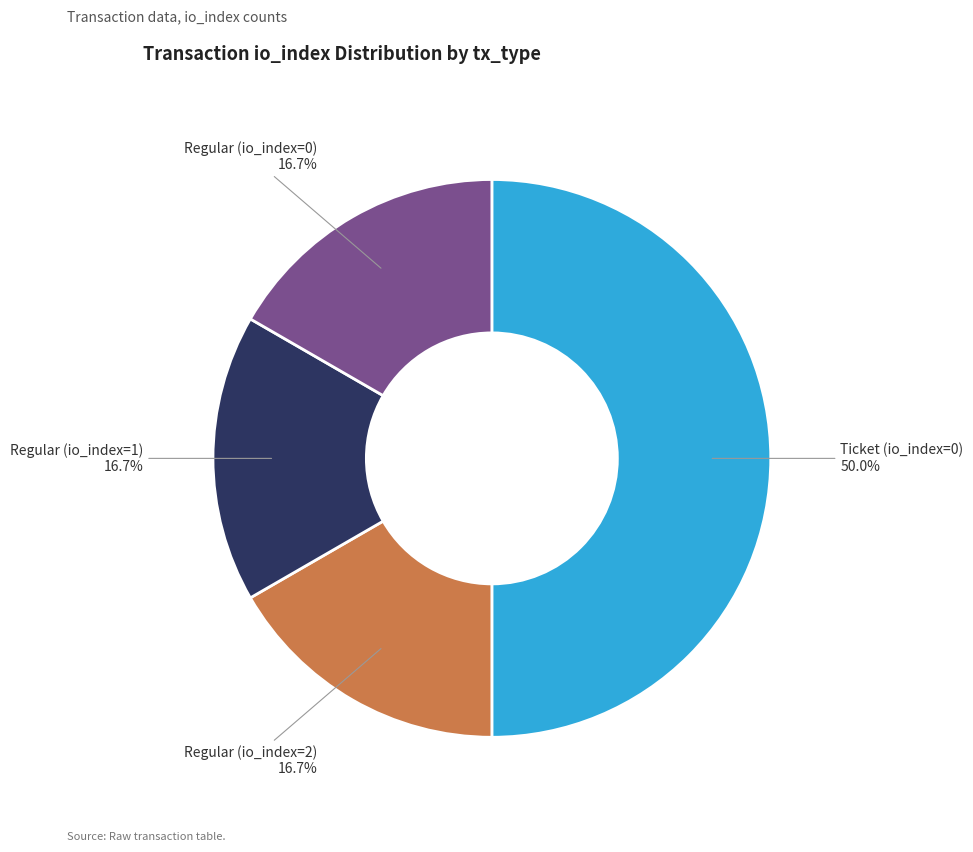

What is the ratio of the value at Ticket (io_index=0) to the value at Regular (io_index=1)?

3.0